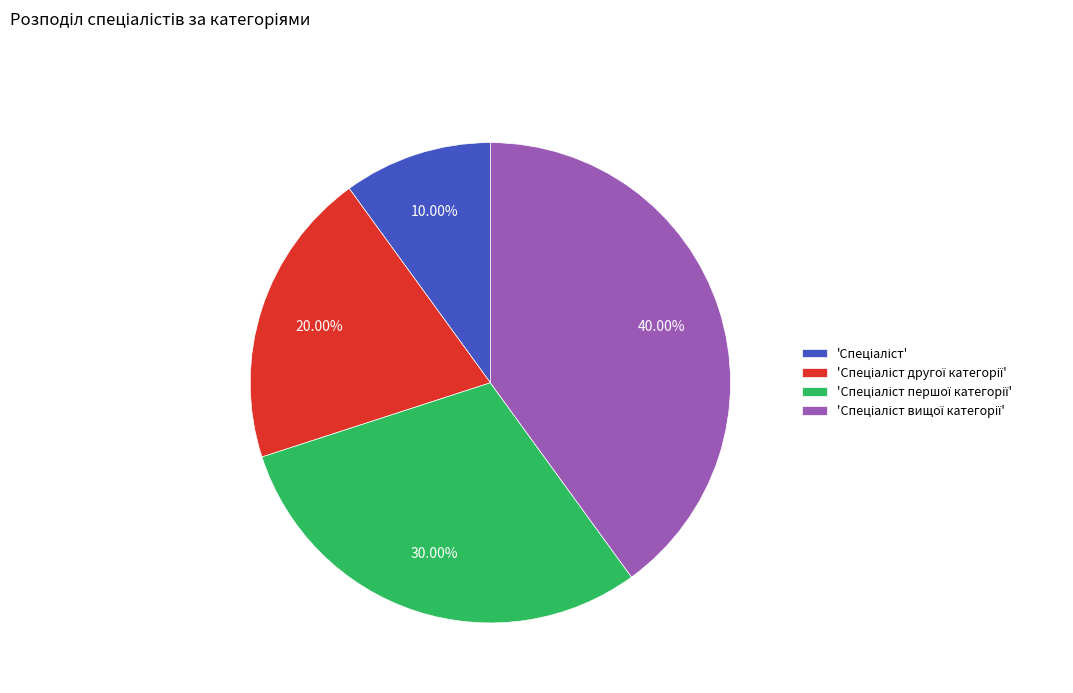

Does any single category account for the majority?

No